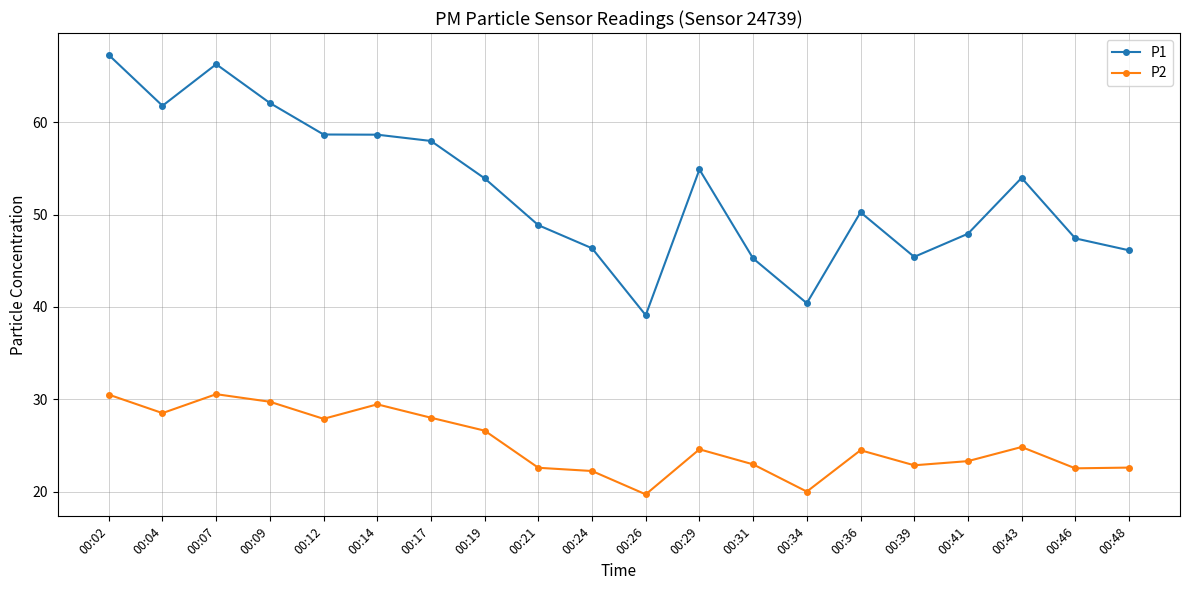

What are all the series names shown in the legend?

P1, P2